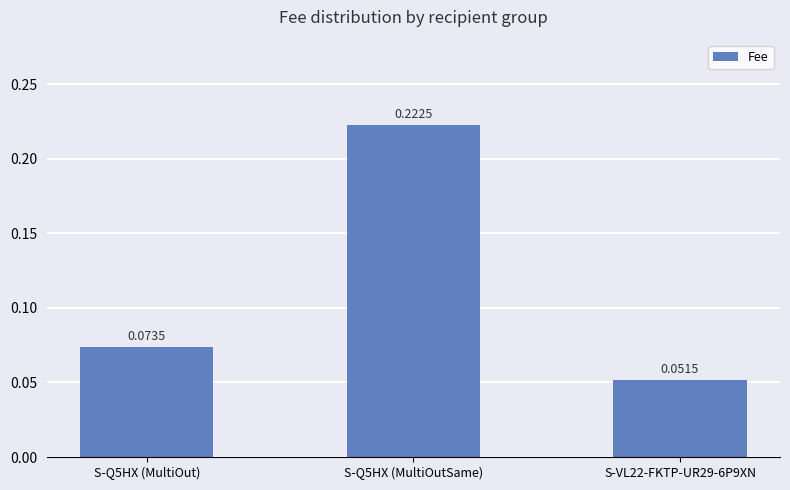

The chart shows a value of 0.0 at S-Q5HX (MultiOut). True or false?

False